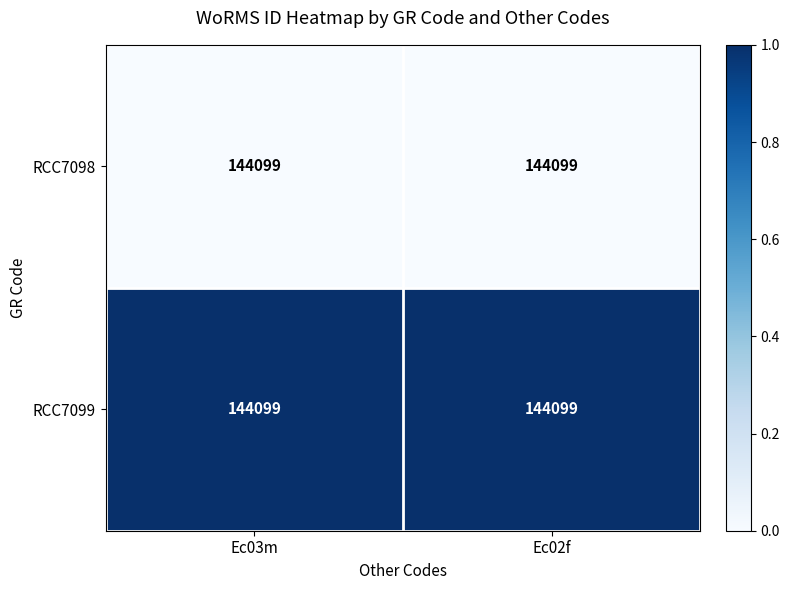

At how many categories does at least one series exceed 0?

2